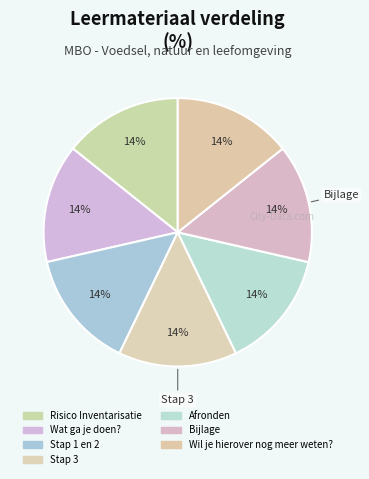

Is Wat ga je doen? the majority of the pie?

No